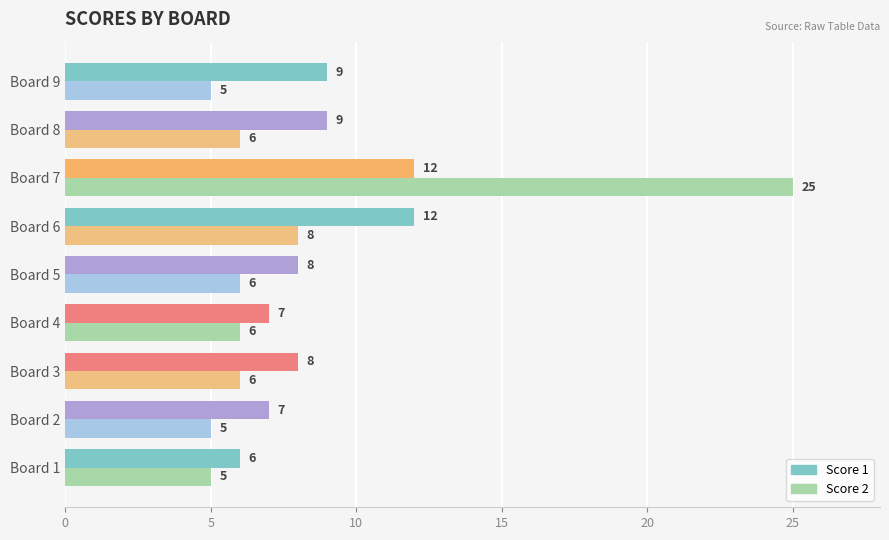

At which category is the sum across all series the highest?

Board 7